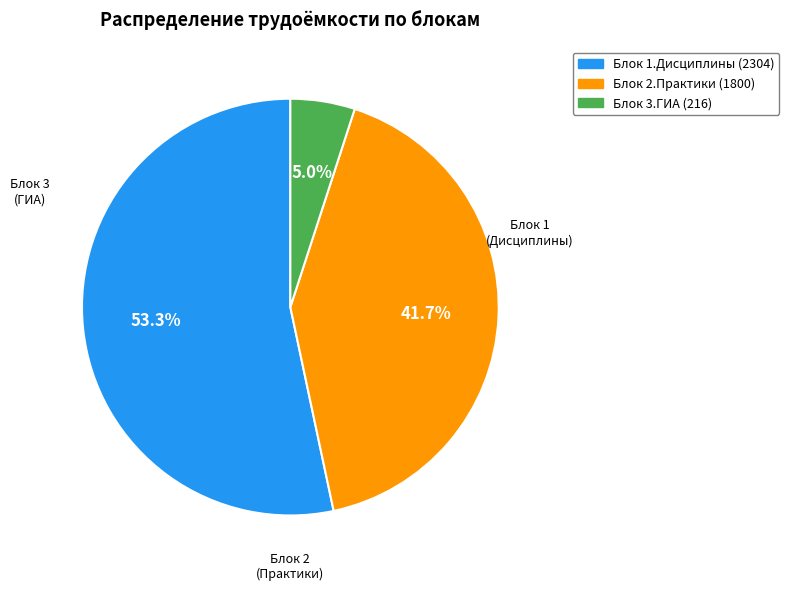

How many segments does this pie chart have?

3